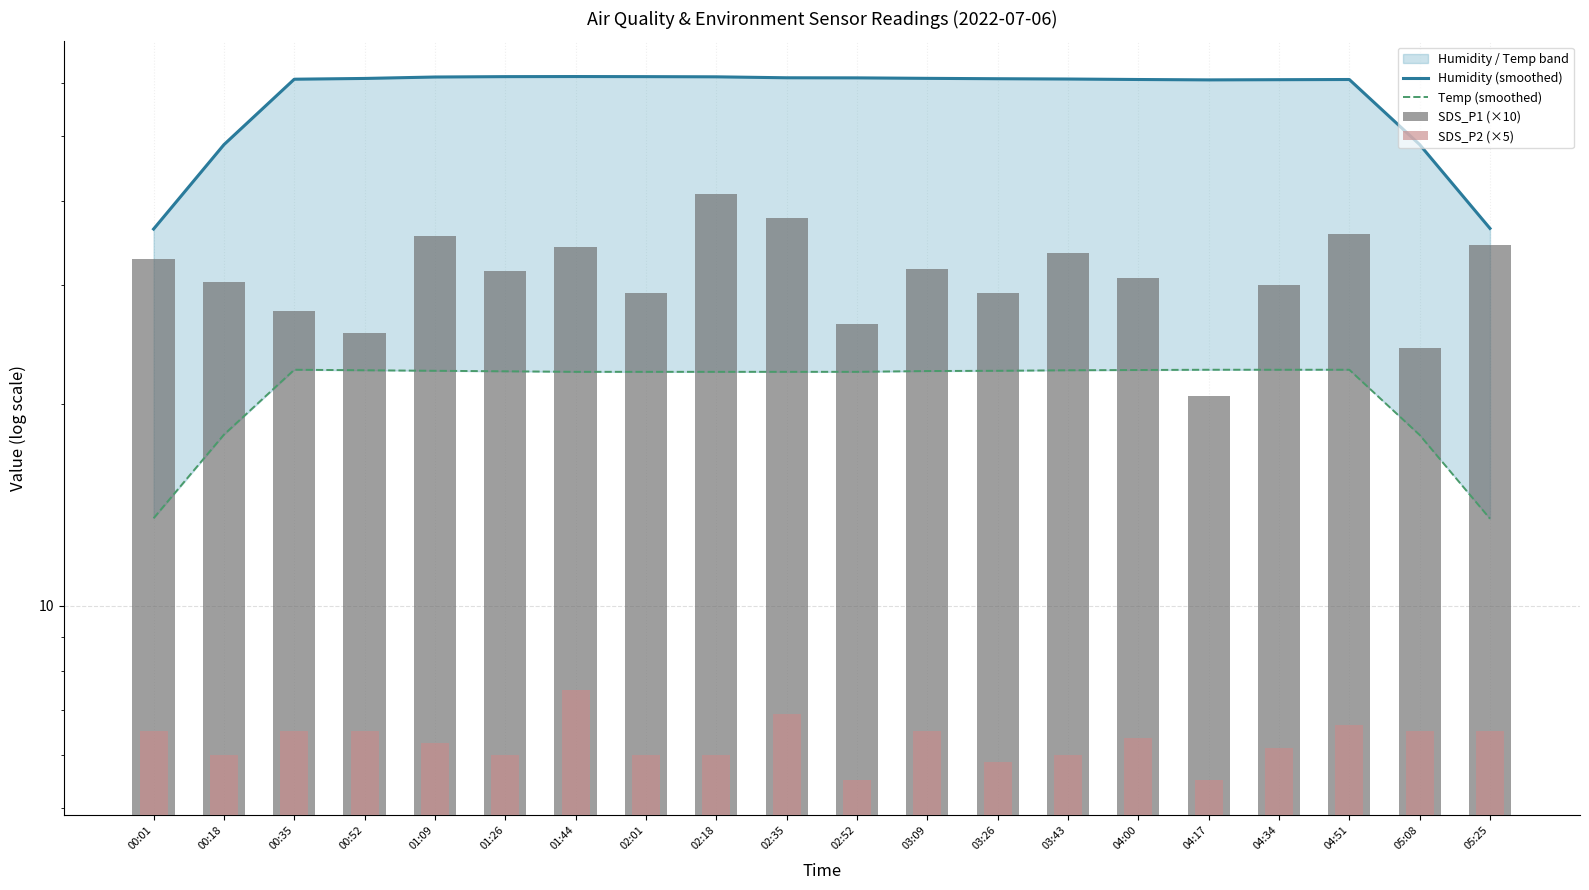

What is the greatest value displayed?

61.4